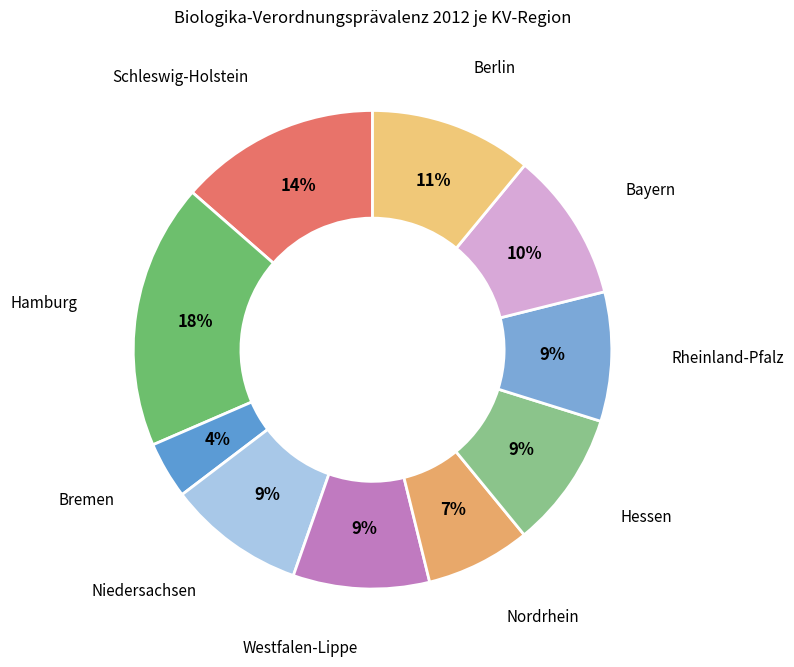

How many slices are in this pie chart?

10